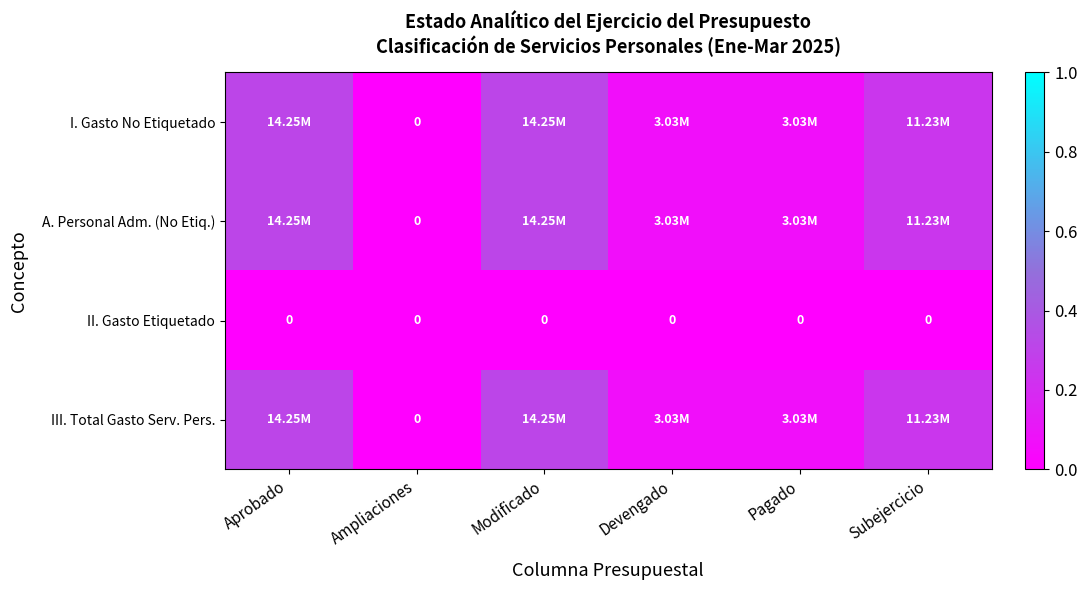

How many positive values does the A. Personal Adm. (No Etiq.) series have?

5